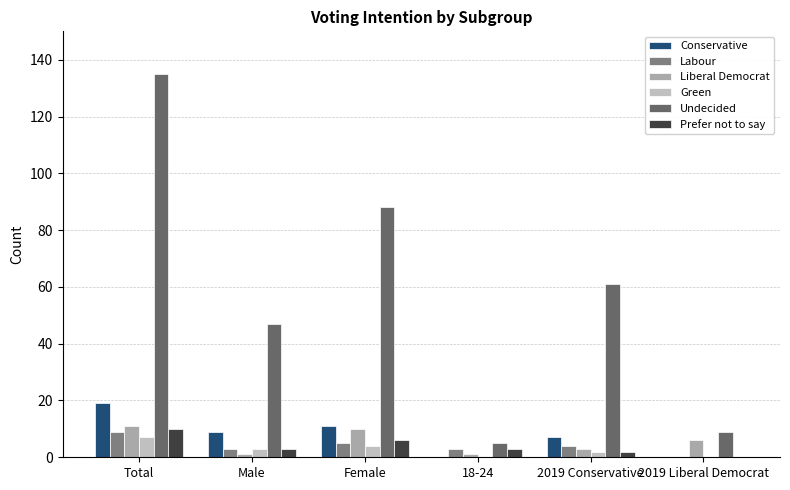

Which series has the widest spread of values?

Undecided